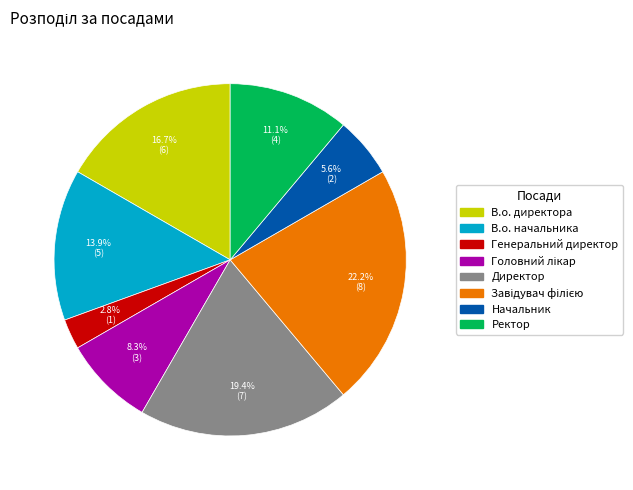

How many segments does this pie chart have?

8